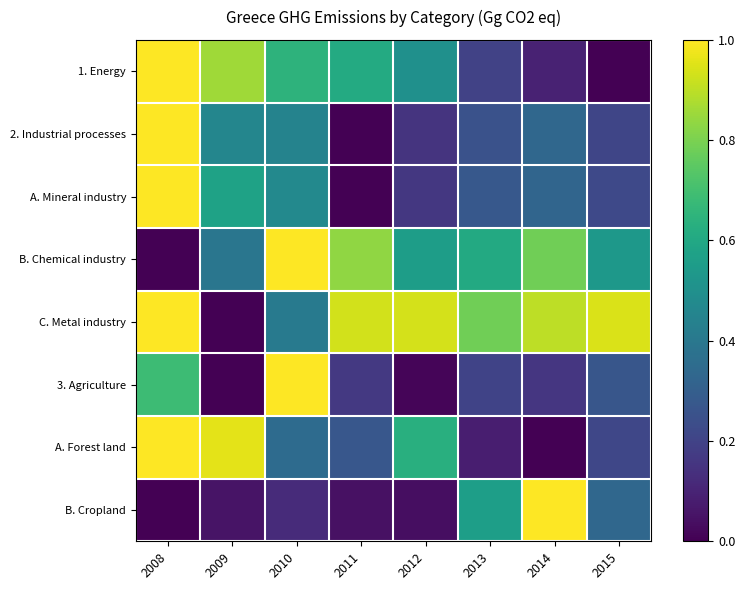

Between 2013 and 2008, which is larger?

2008